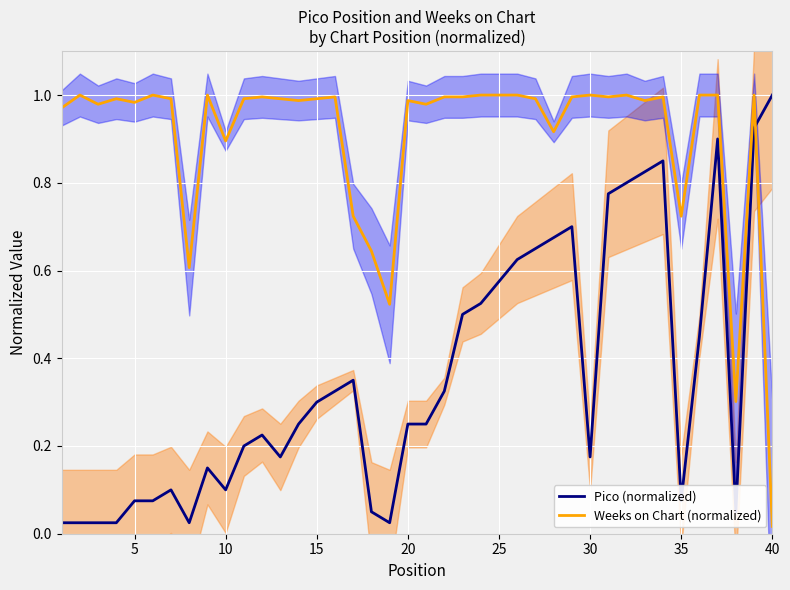

In Pico (normalized), how many points are lower than both neighbors (excluding endpoints)?

7